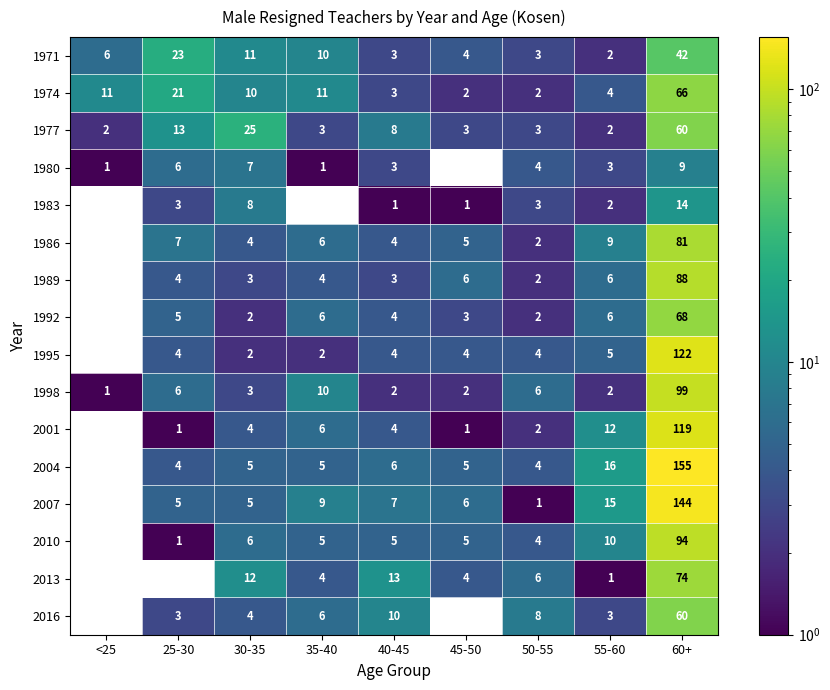

What is the sum of the 1980 values at 30-35 and 40-45?

10